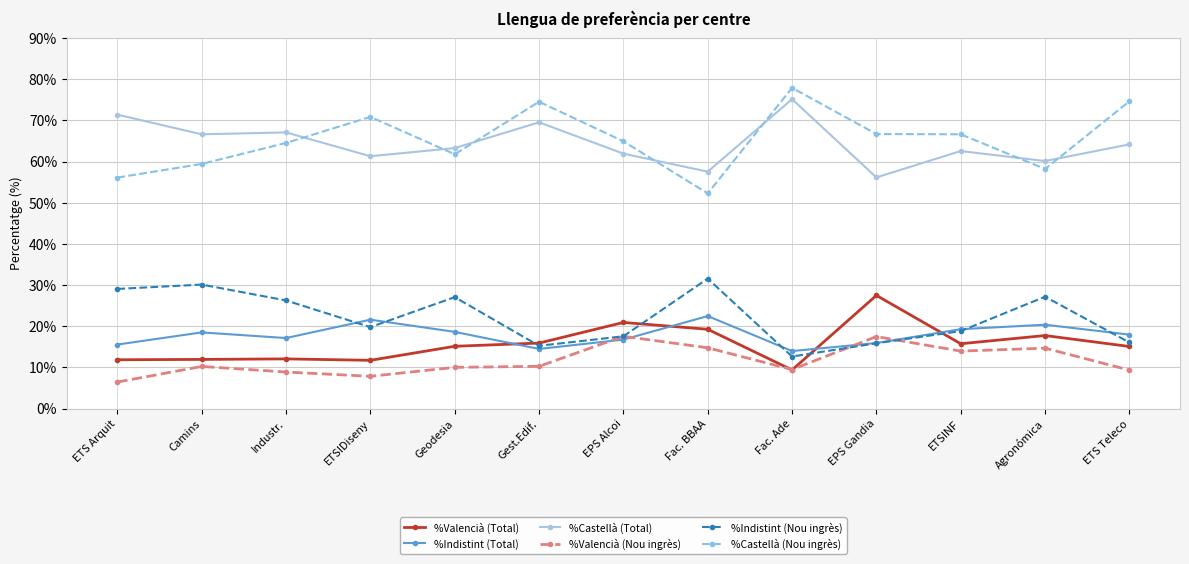

Is it true that %Valencià (Total) equals 7.2 at ETS Arquit?

False